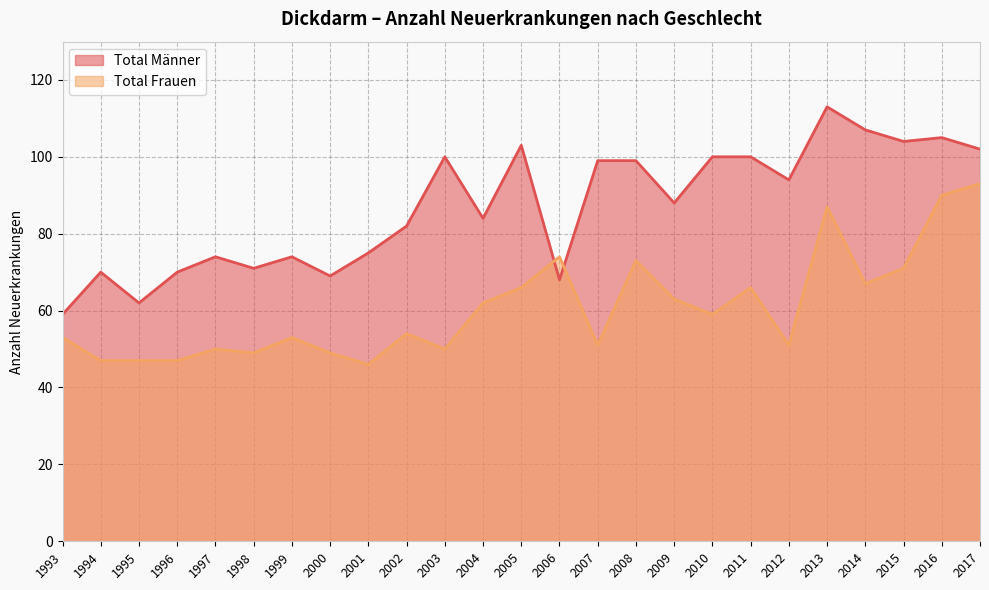

How many values in the Total Frauen series are below 54?

12